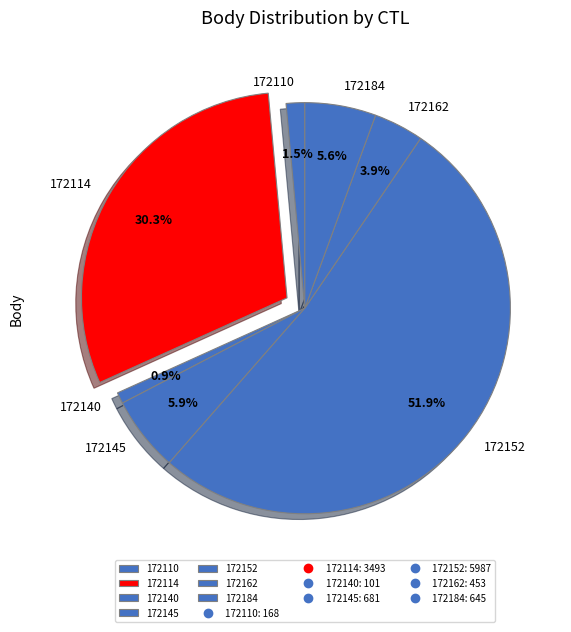

What is the ratio of the value at 172140 to the value at 172162?

0.2